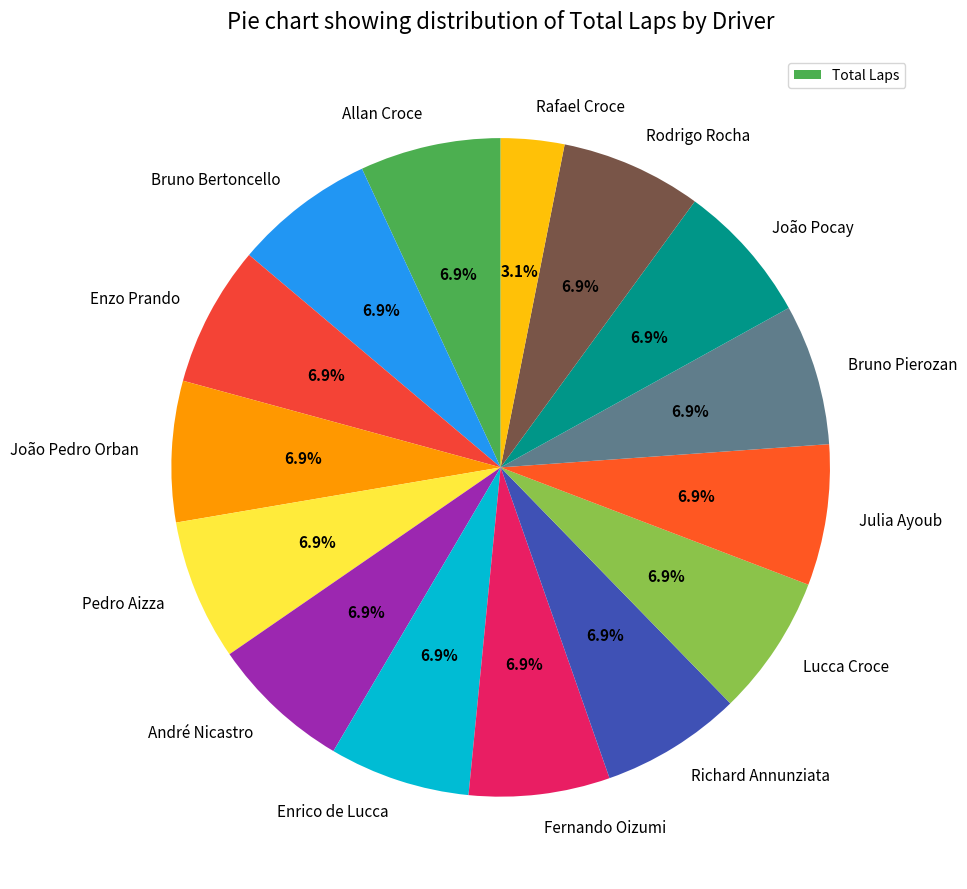

To the nearest percent, what portion does Julia Ayoub represent?

7%